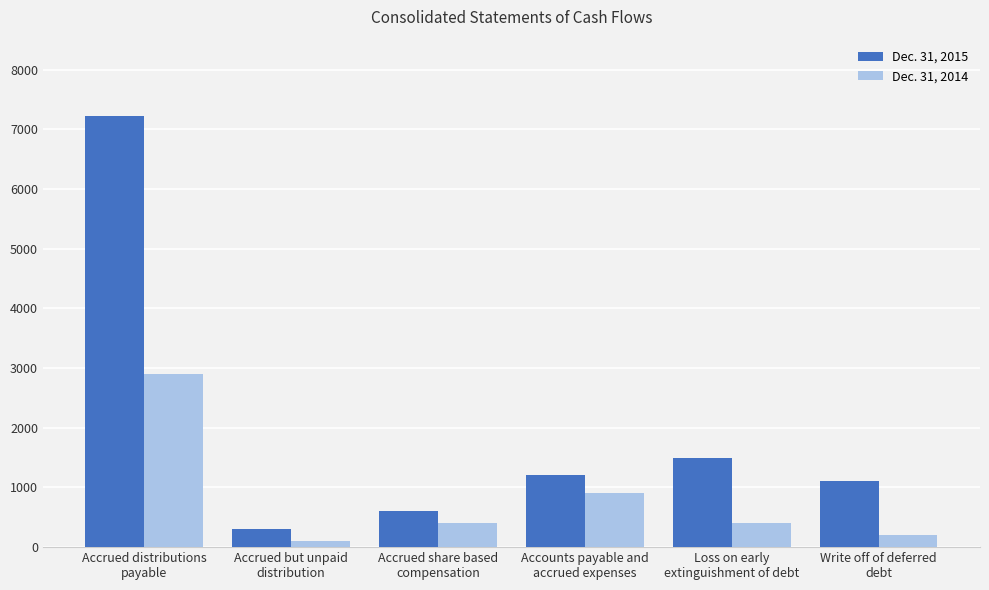

What is the lowest value of the Dec. 31, 2015 series?

300